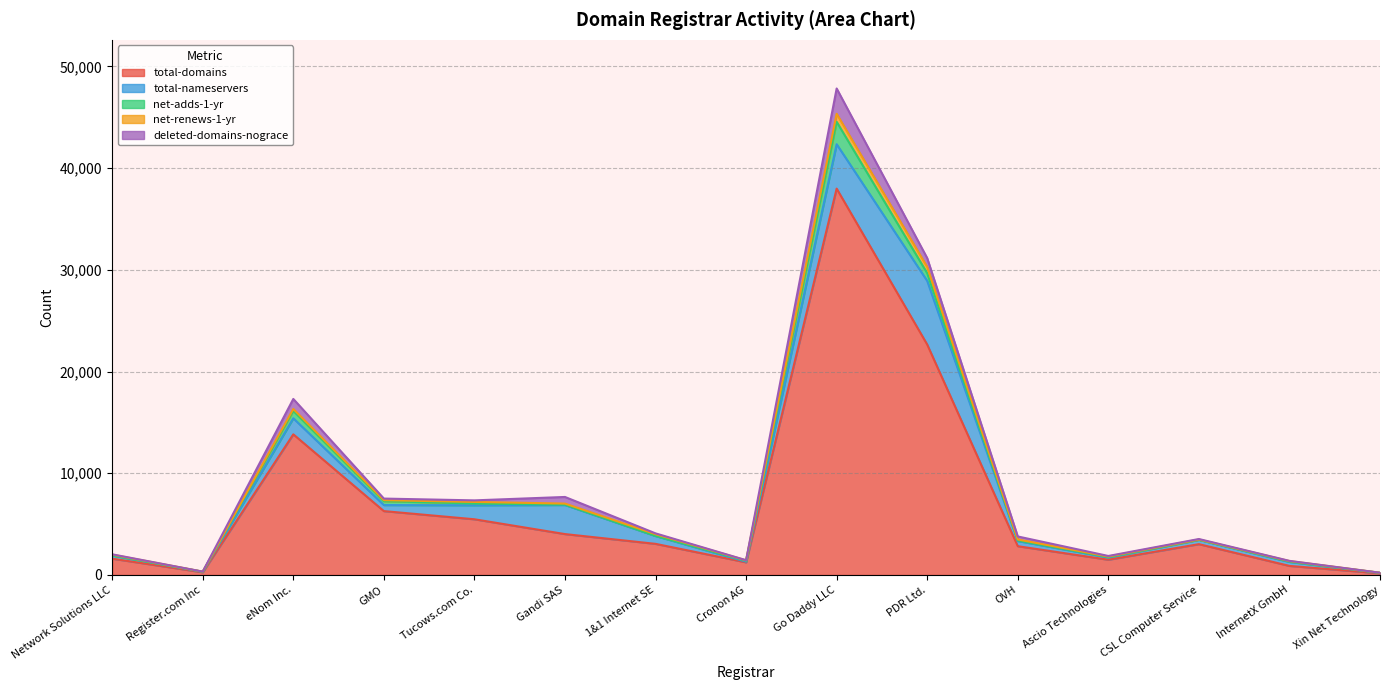

Does the chart display data point markers on the line(s)?

No